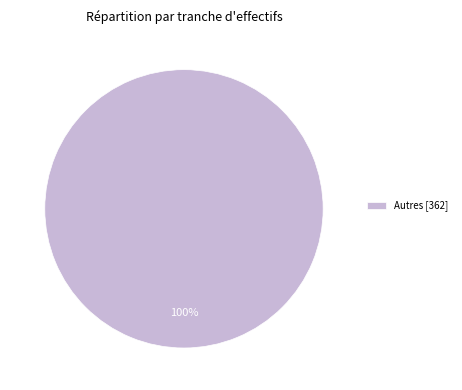

What percentage is the Autres [362] slice, to the nearest percent?

100%